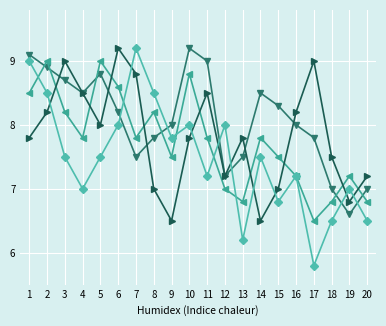

What is the spread (max minus min) of values at 14?

2.0